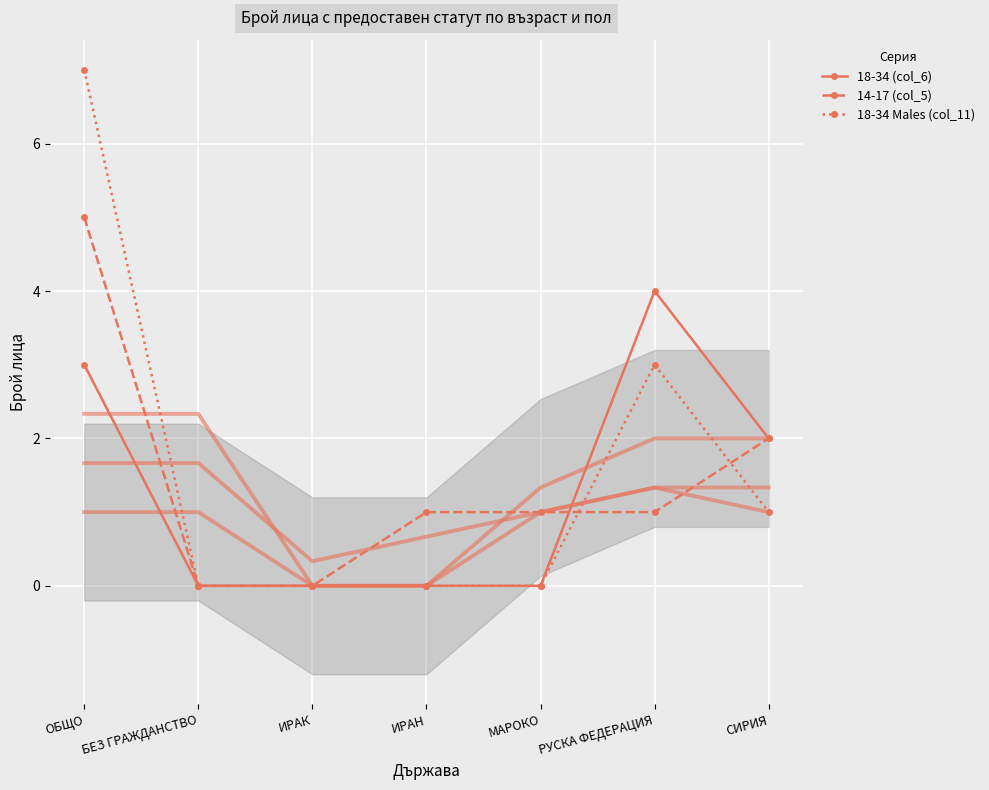

At which label does 18-34 Males (col_11) reach its peak?

ОБЩО